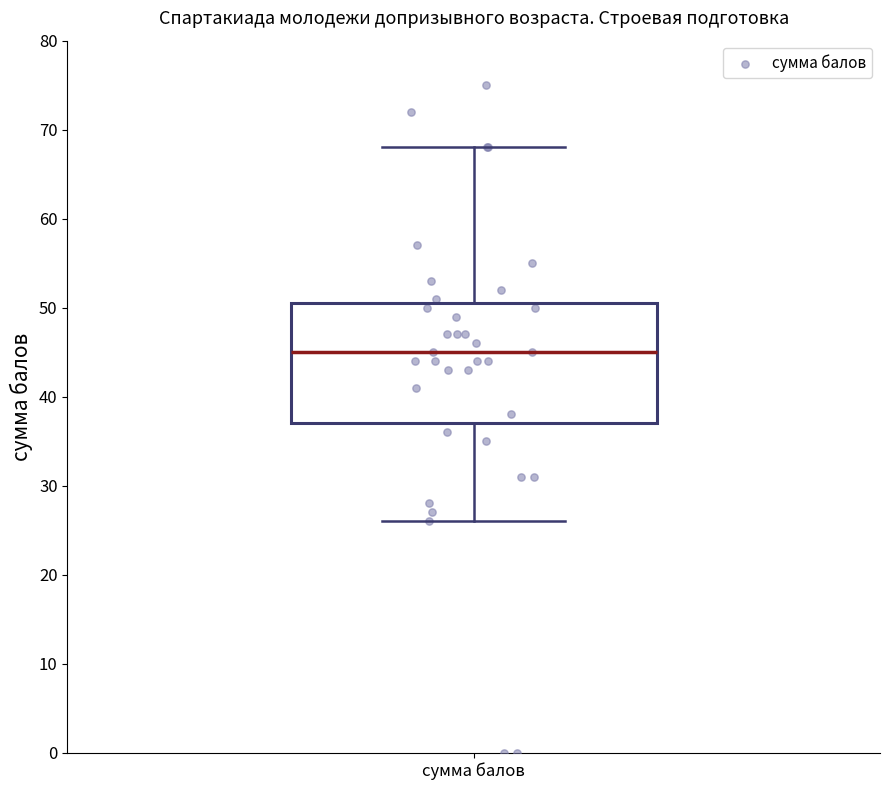

Read this box plot against the y-axis: the position of the median line, the range covered by the box, and the ends of both whiskers. The values are not printed on the chart, so give them approximately, as read against the axis.

median 45, box 37 to 51, whiskers 26 to 68